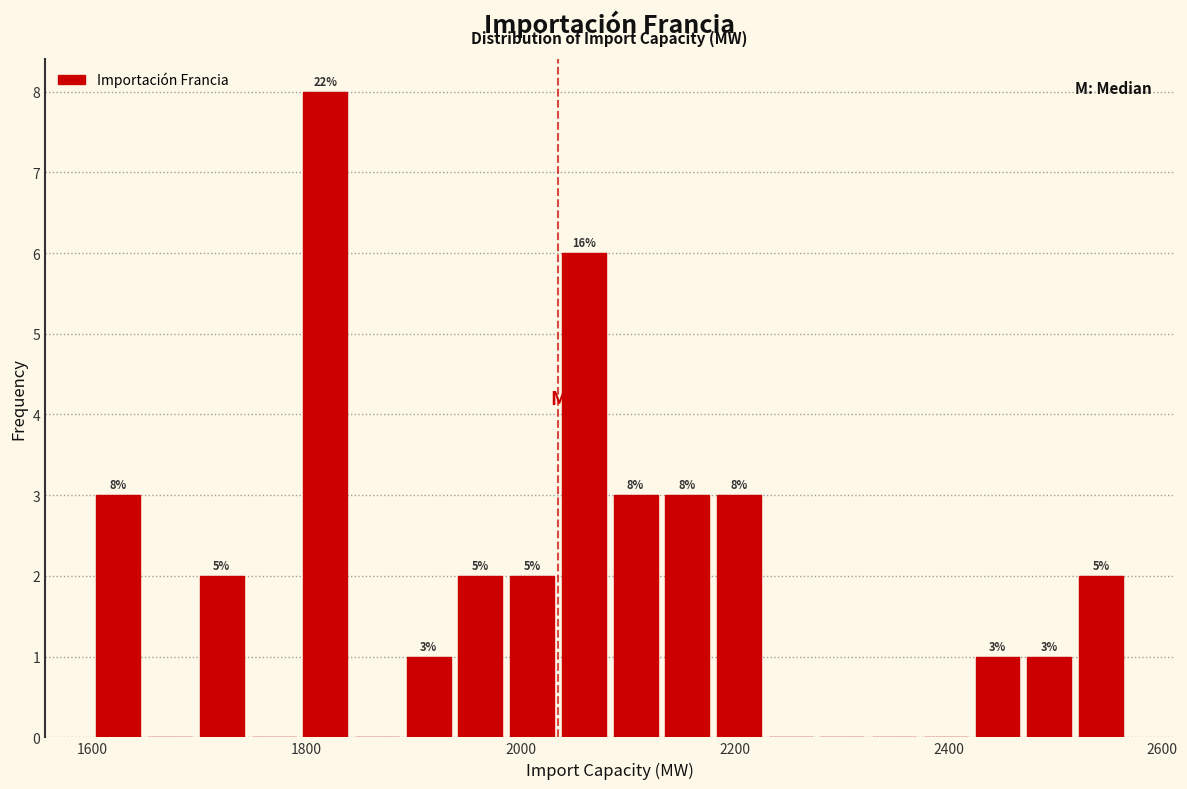

Around what value on the x-axis is the tallest bar? Give the approximate position of its centre, as read against the axis.

1820